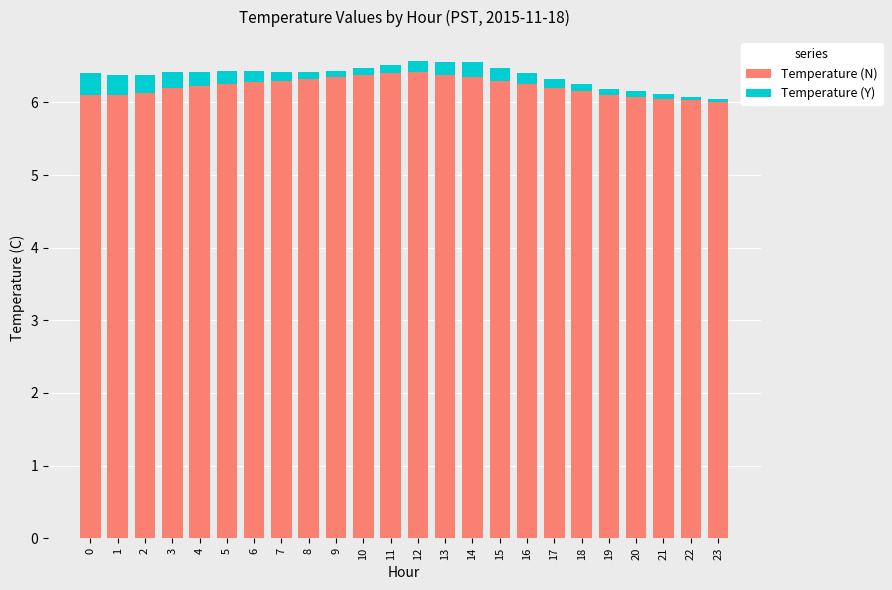

What is the total value across all series at 13?

6.6